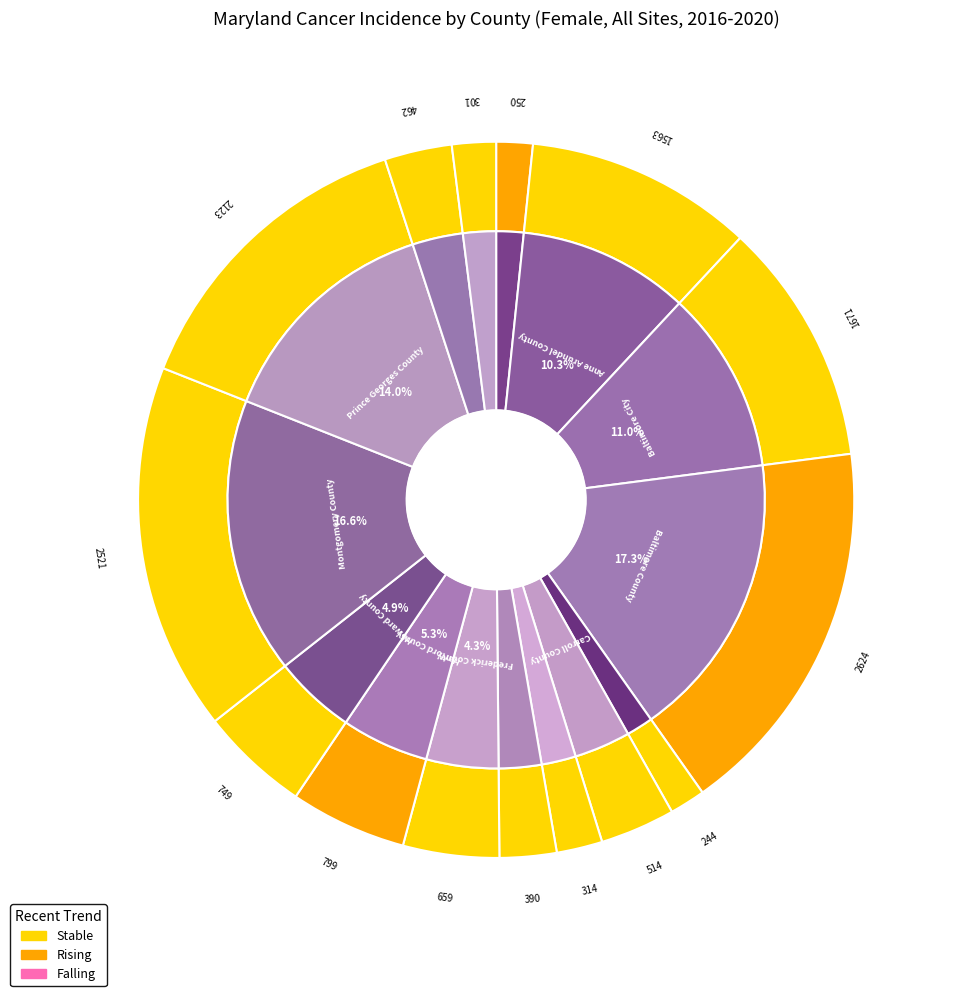

Rank the categories by value from lowest to highest.

Calvert County, Allegany County, Wicomico County, Cecil County, Charles County, Washington County, Carroll County, Frederick County, Howard County, Harford County, Anne Arundel County, Baltimore City, Prince Georges County, Montgomery County, Baltimore County